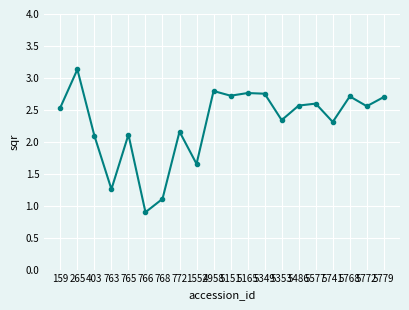

What is the sum of all values?

45.8